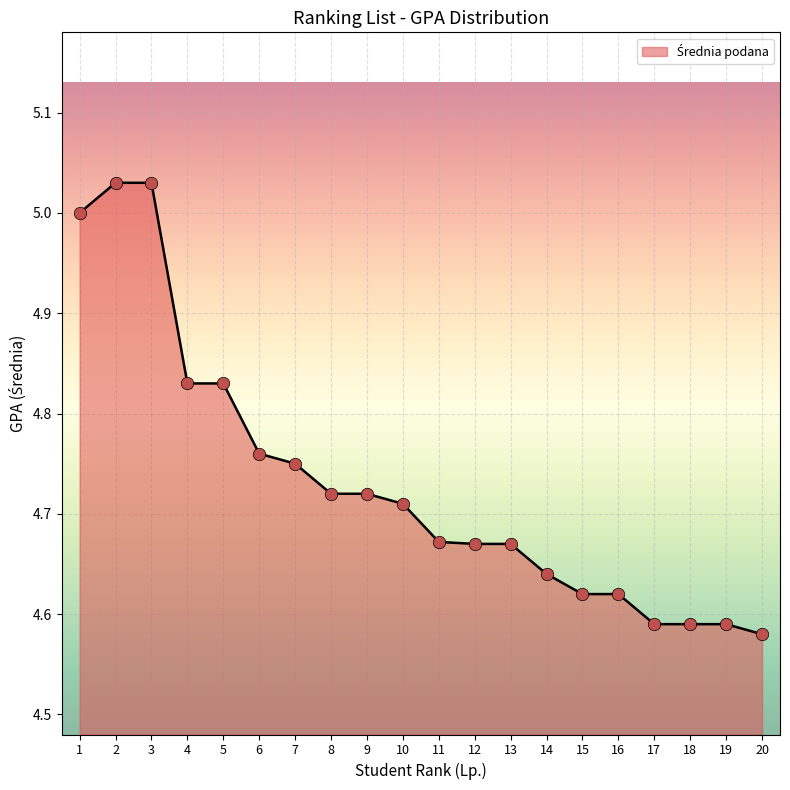

What is the ratio of the value at 5 to the value at 17?

1.1